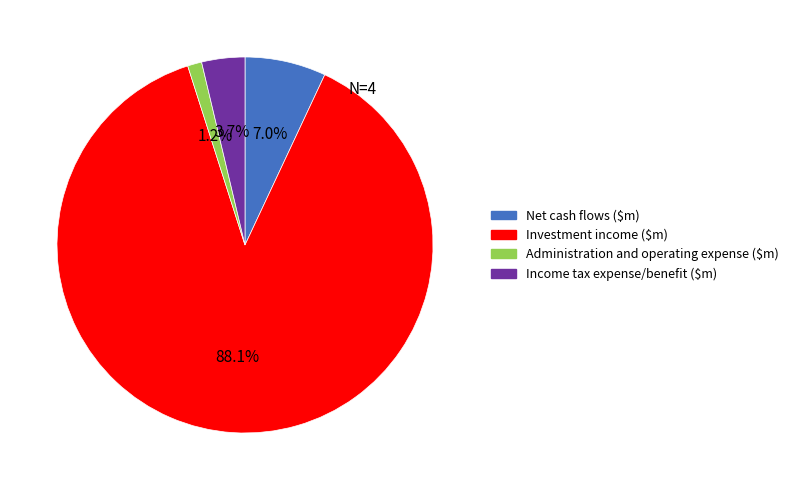

Is it true that Administration and operating expense ($m) is 11% of the pie?

False